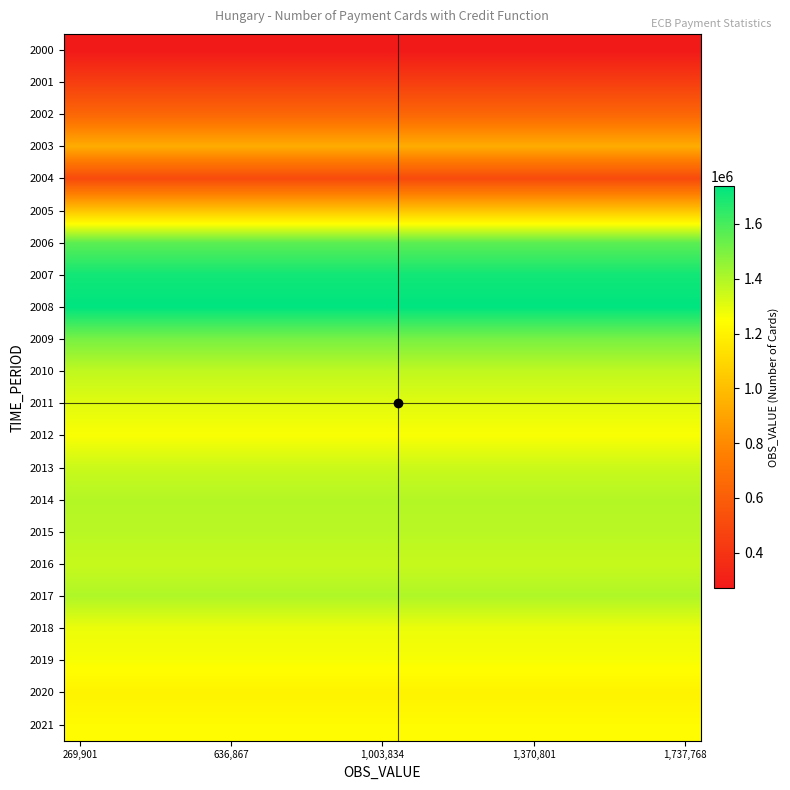

Which category has the lowest value across all series?

269,901